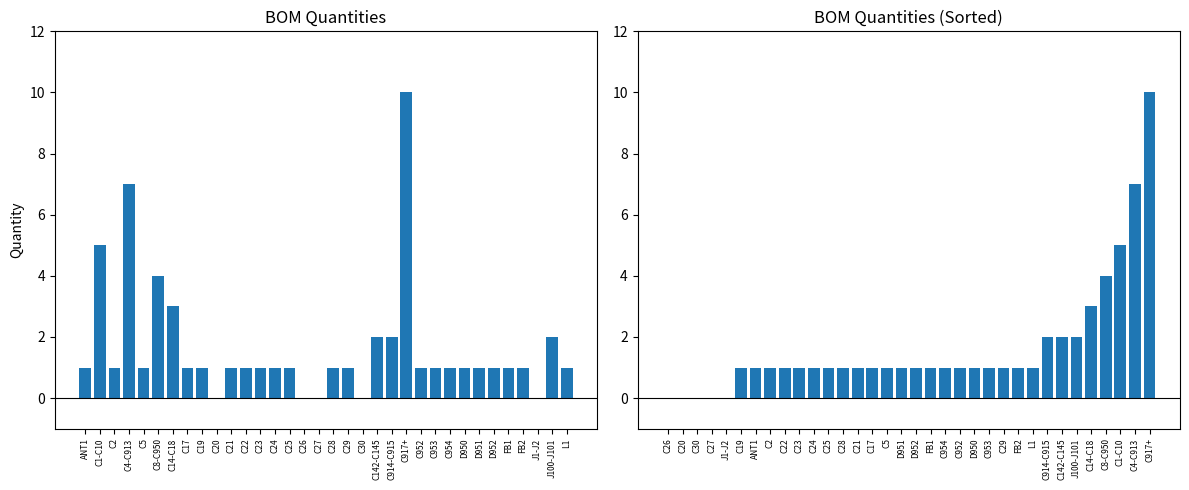

How many Quantity (Sorted) values are between 1 and 2?

24